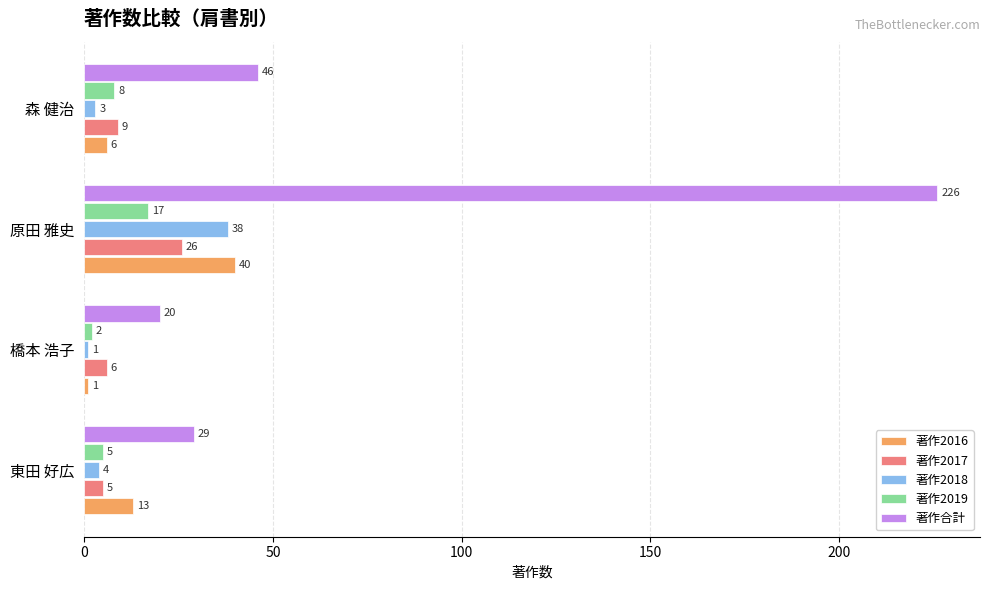

The 著作合計 series shows 29 at 橋本 浩子. True or false?

False